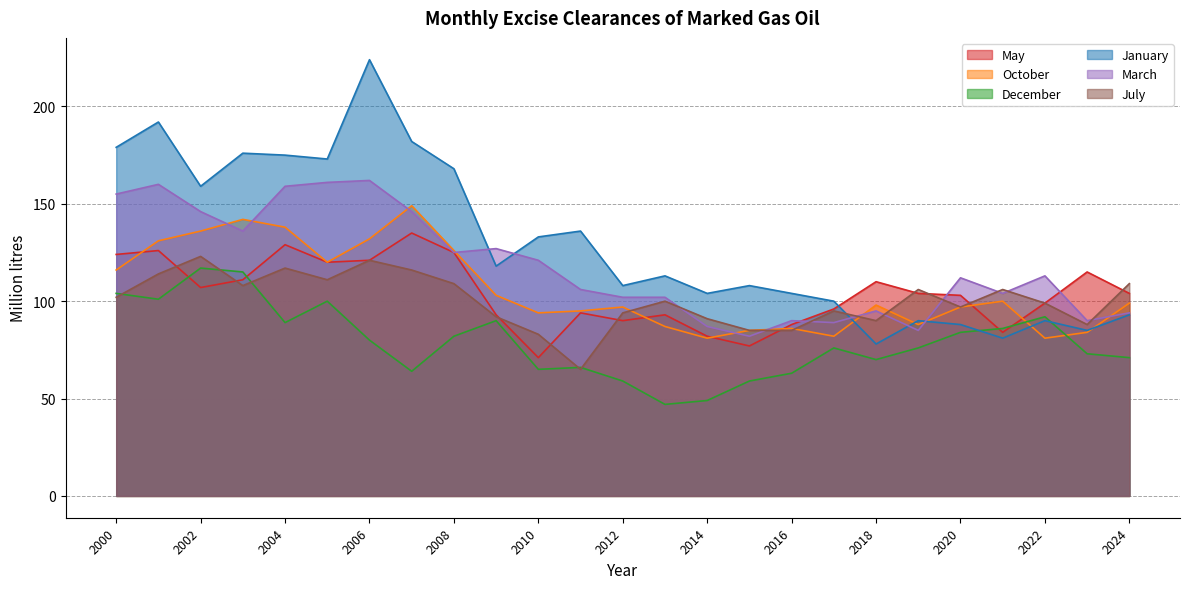

The October series shows 95 at 2011. True or false?

True